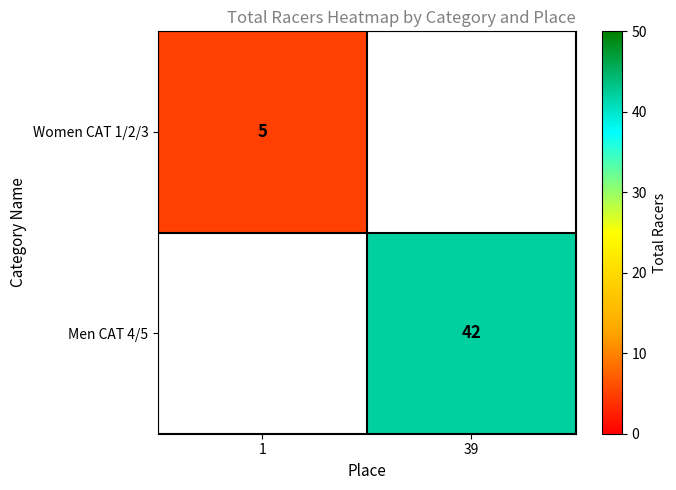

The Women CAT 1/2/3 series shows 5 at 1. True or false?

True